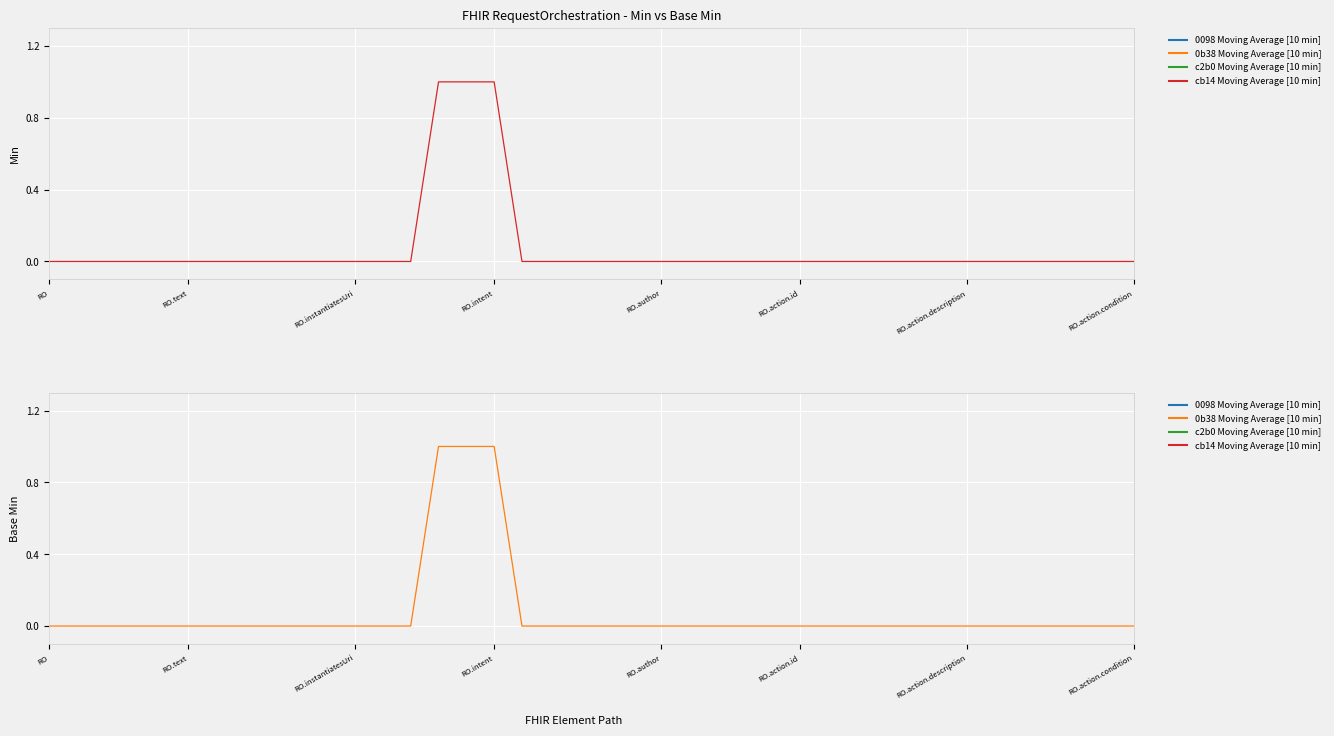

Which series has the widest spread of values?

Min